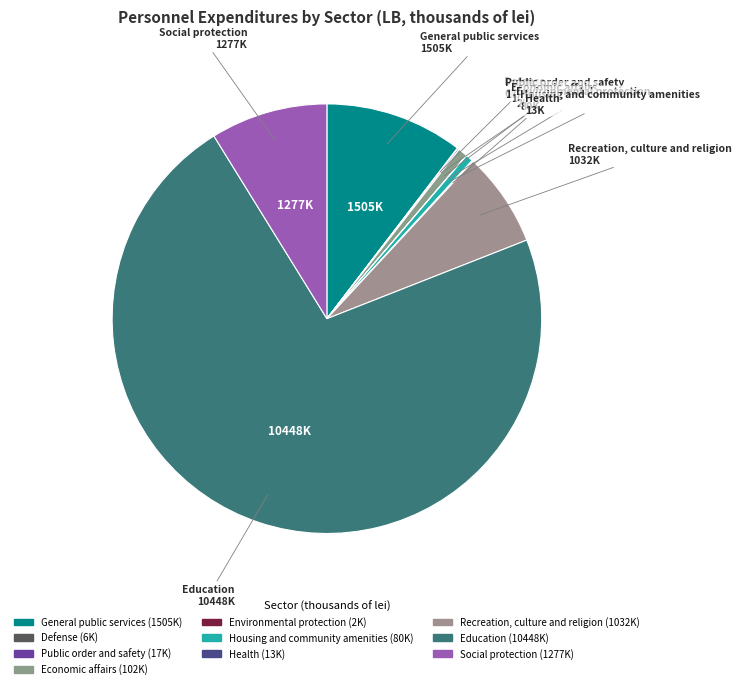

What is the smallest slice in the pie chart?

Environmental protection